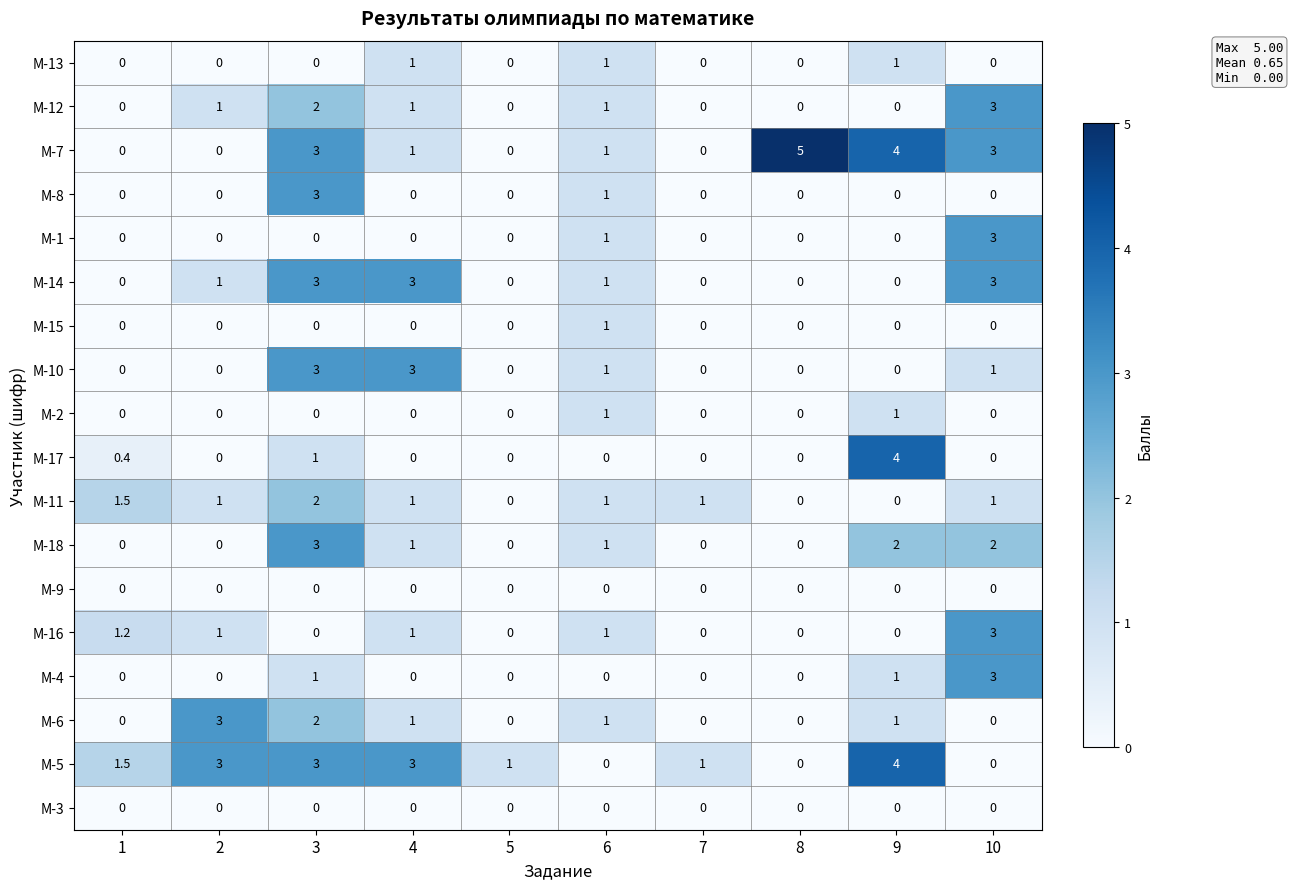

True or false: М-1 has a value of 1.2 at 1.

False